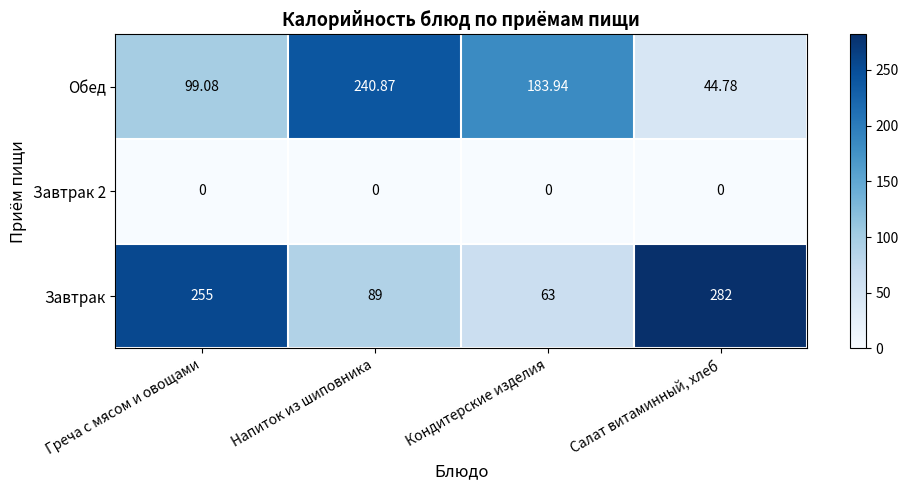

Rank the categories by Завтрак value from highest to lowest.

Салат витаминный, хлеб, Греча с мясом и овощами, Напиток из шиповника, Кондитерские изделия